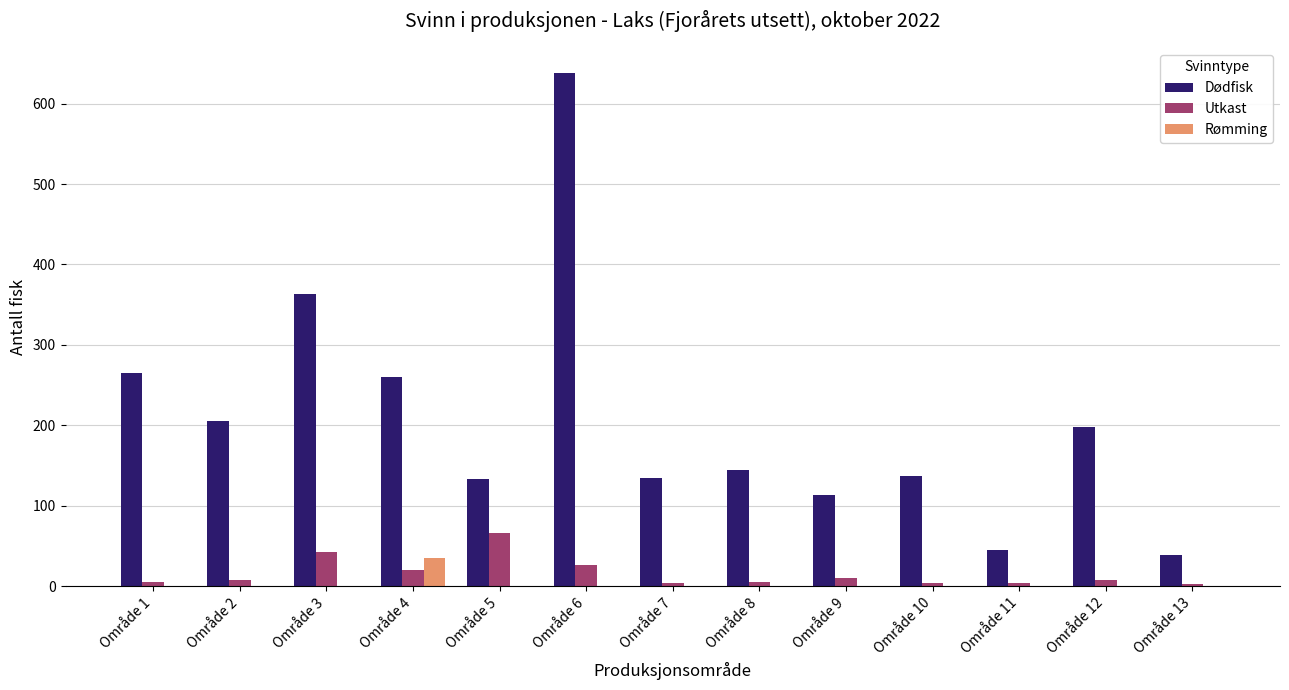

Which category has the highest value in the Dødfisk series?

Område 6